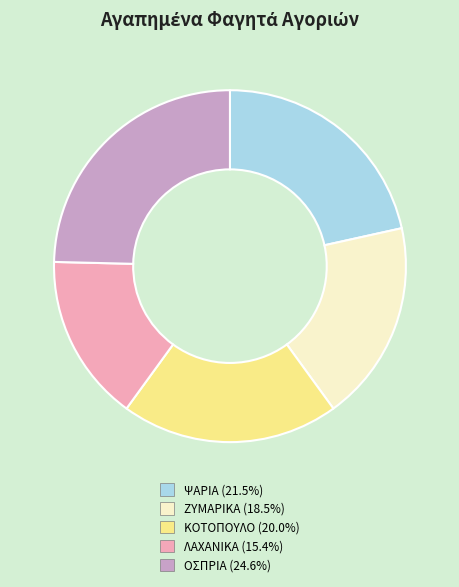

Is there any slice that represents more than half of the pie?

No